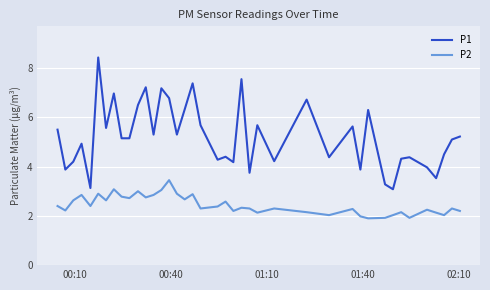

Which series has the largest total across all categories?

P1